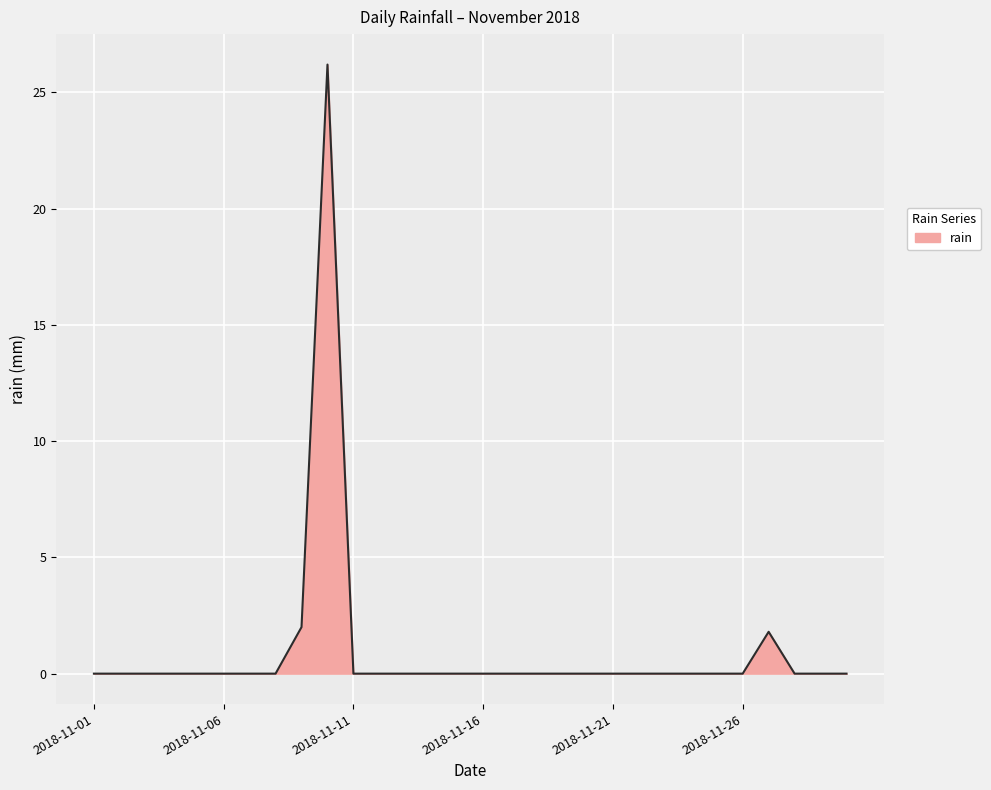

What is the maximum value shown in the chart?

26.2